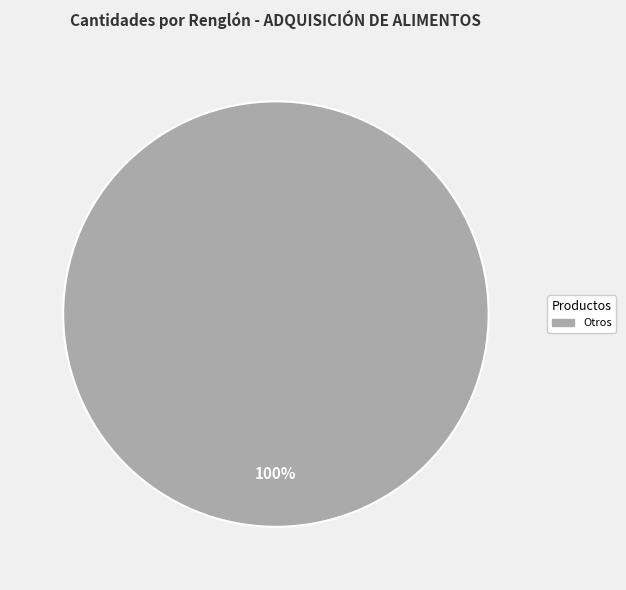

Does any single category account for the majority?

Yes